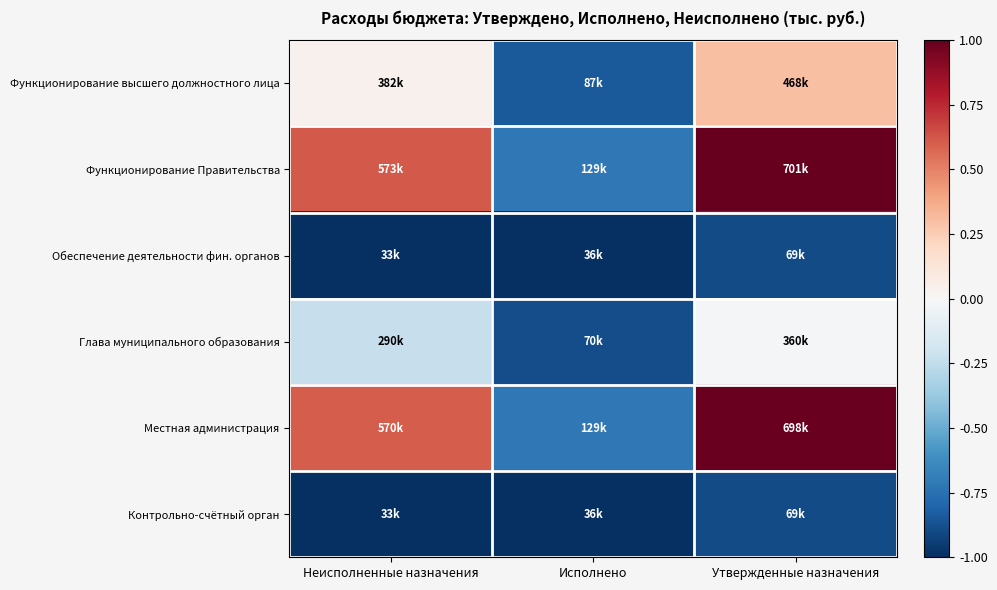

List the series in order of their peak value, highest first.

Функционирование Правительства, Местная администрация, Функционирование высшего должностного лица, Глава муниципального образования, Обеспечение деятельности фин. органов, Контрольно-счётный орган